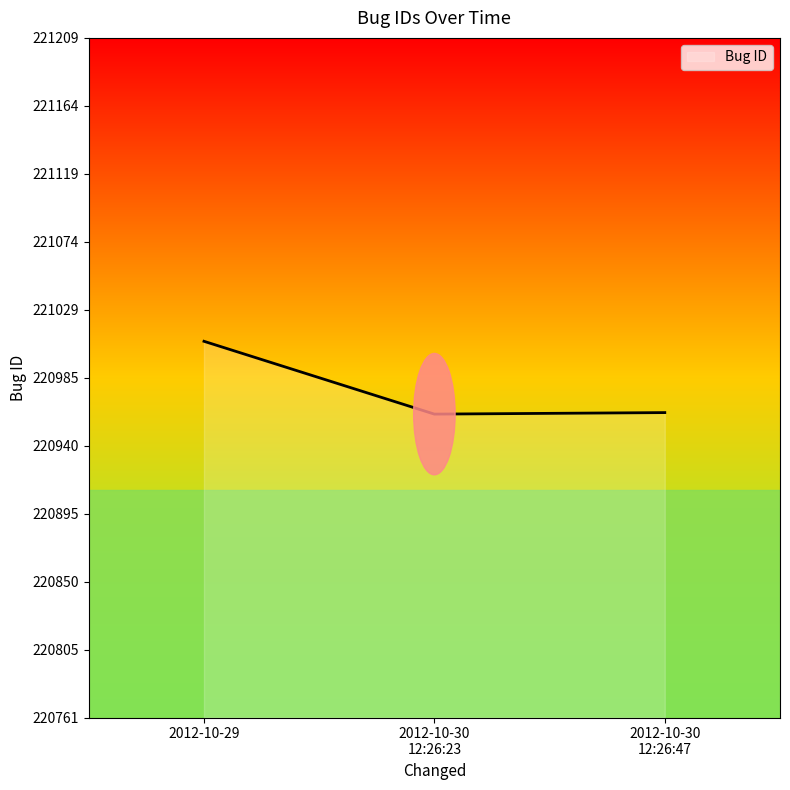

What is the difference between the maximum and minimum values?

48